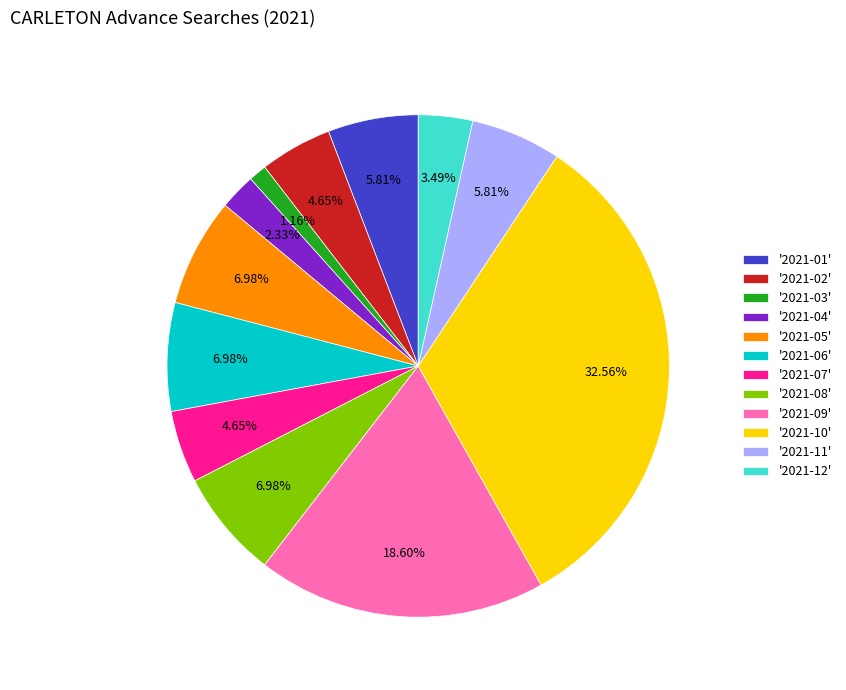

Between '2021-10' and '2021-03', which is larger?

'2021-10'